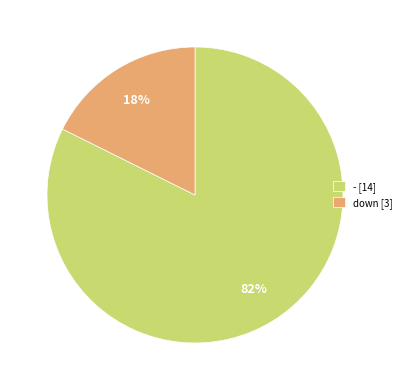

What is the smallest slice in the pie chart?

down